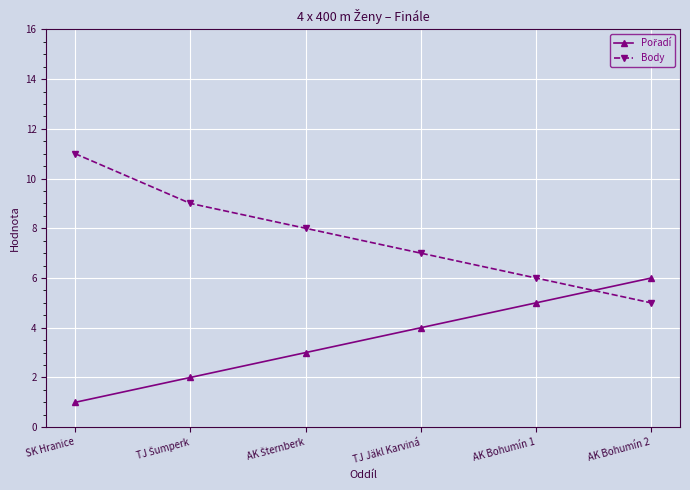

What is the difference between the maximum and second lowest values in the Body series?

5